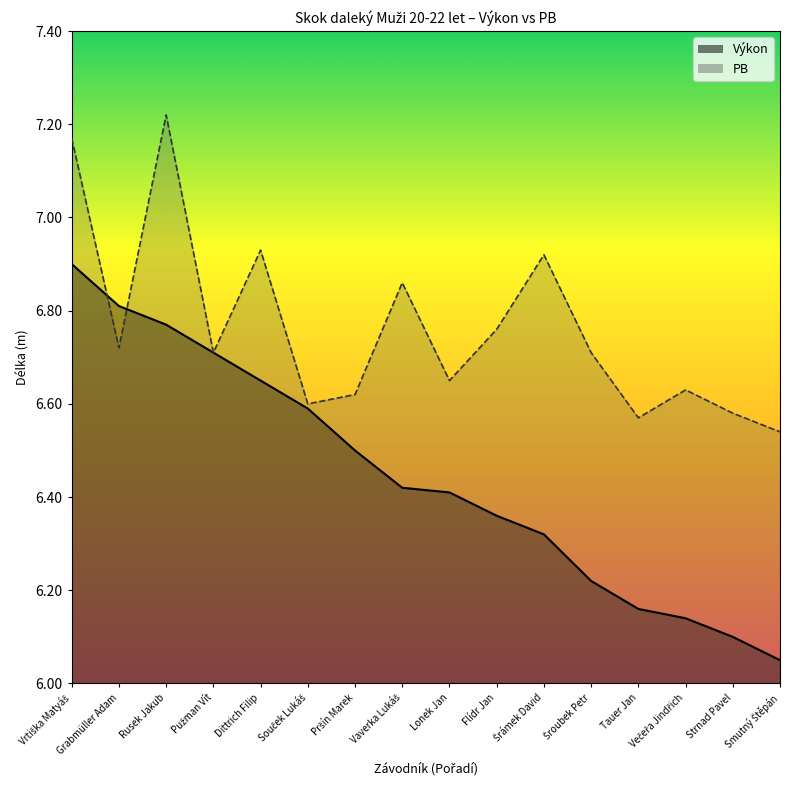

What is the maximum value shown in the chart?

7.2